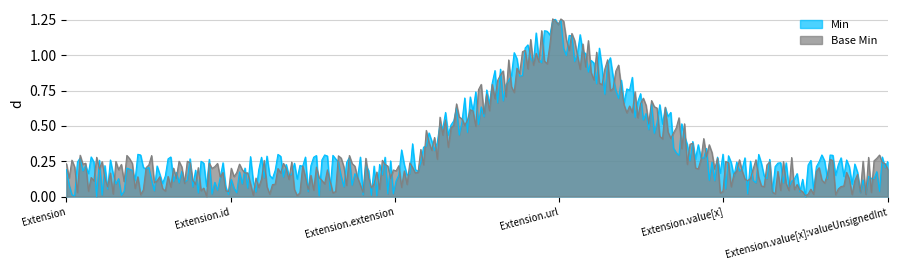

At which label does Base Min reach its peak?

Extension.url